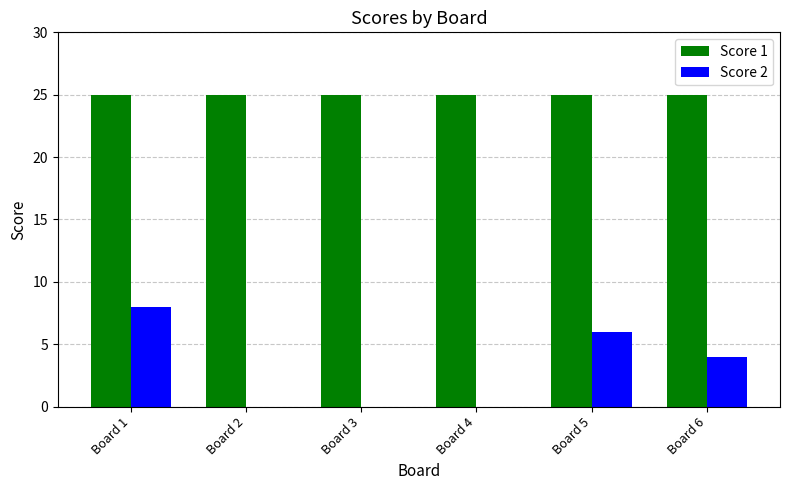

True or false: Score 2 has a value of 6 at Board 5.

True